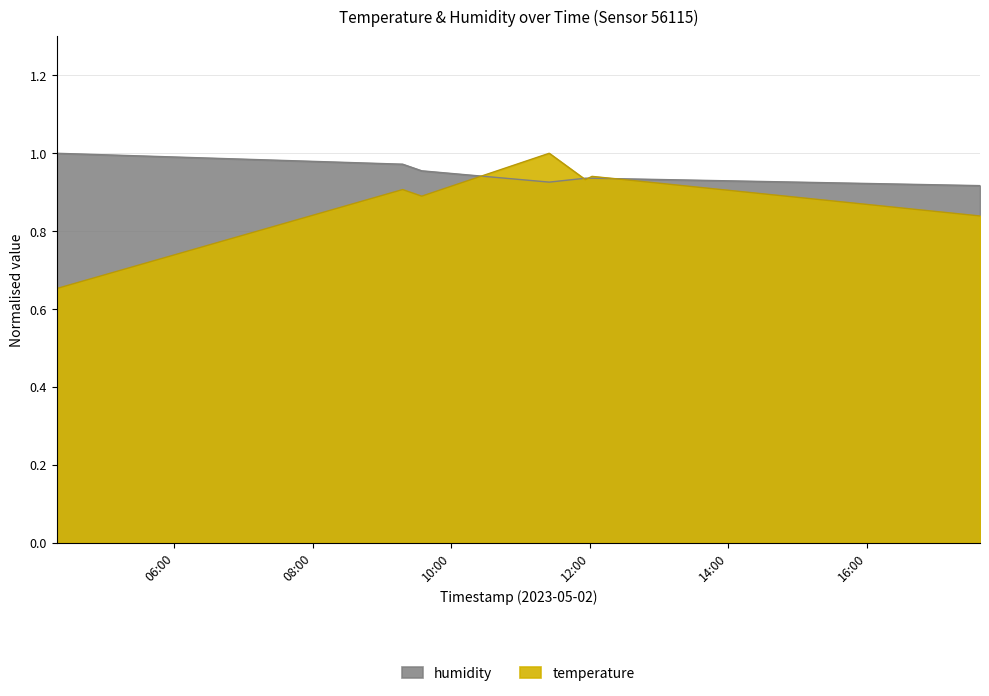

True or false: temperature has more than 0 interior local peaks.

True